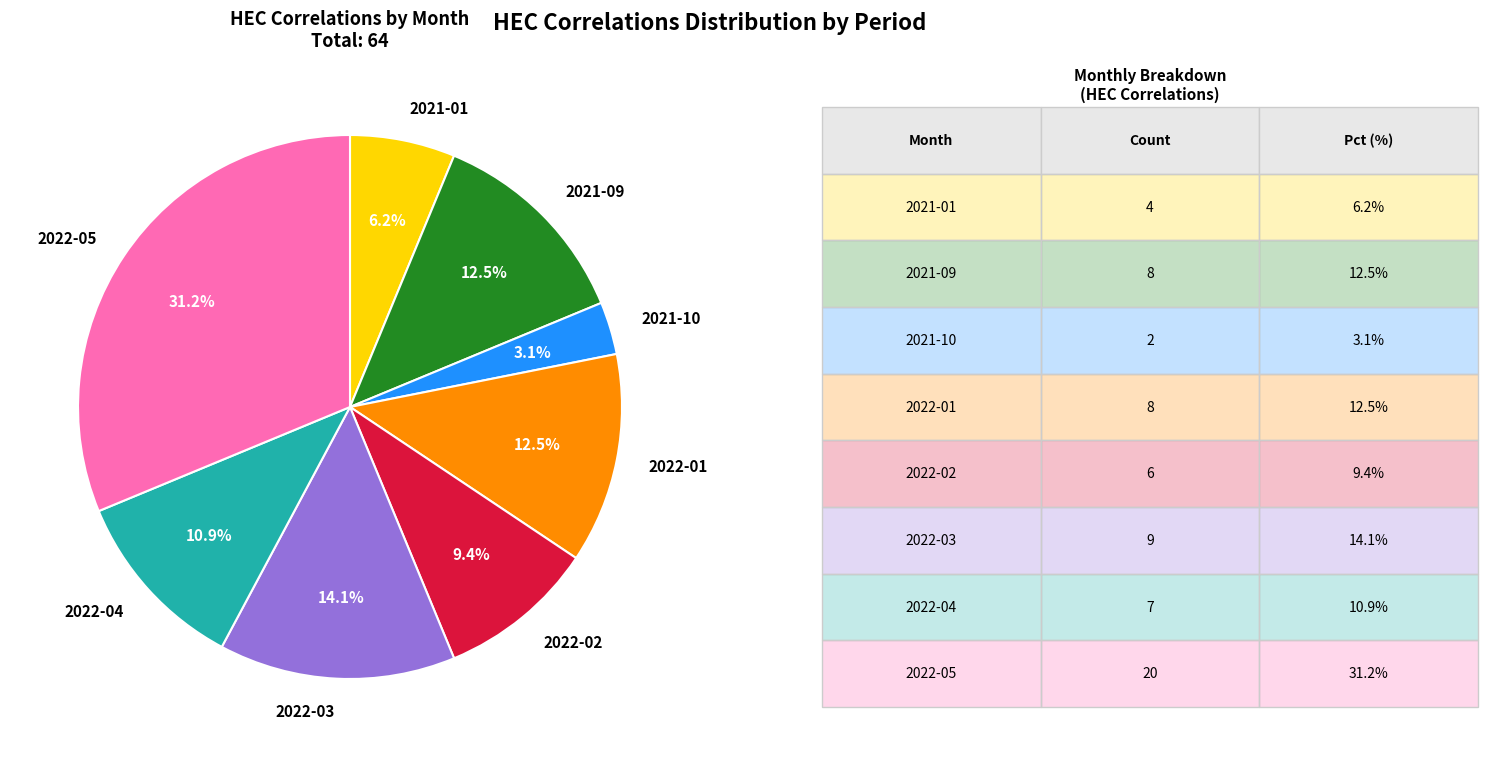

Does 2022-05 represent more than half of the total?

No